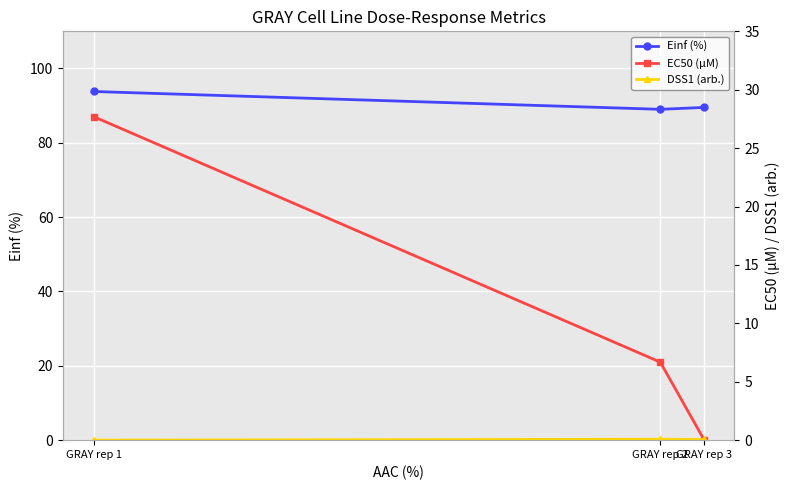

Is the value of DSS1 (arb.) at GRAY rep 1 greater than the value of EC50 (µM) at GRAY rep 1?

No